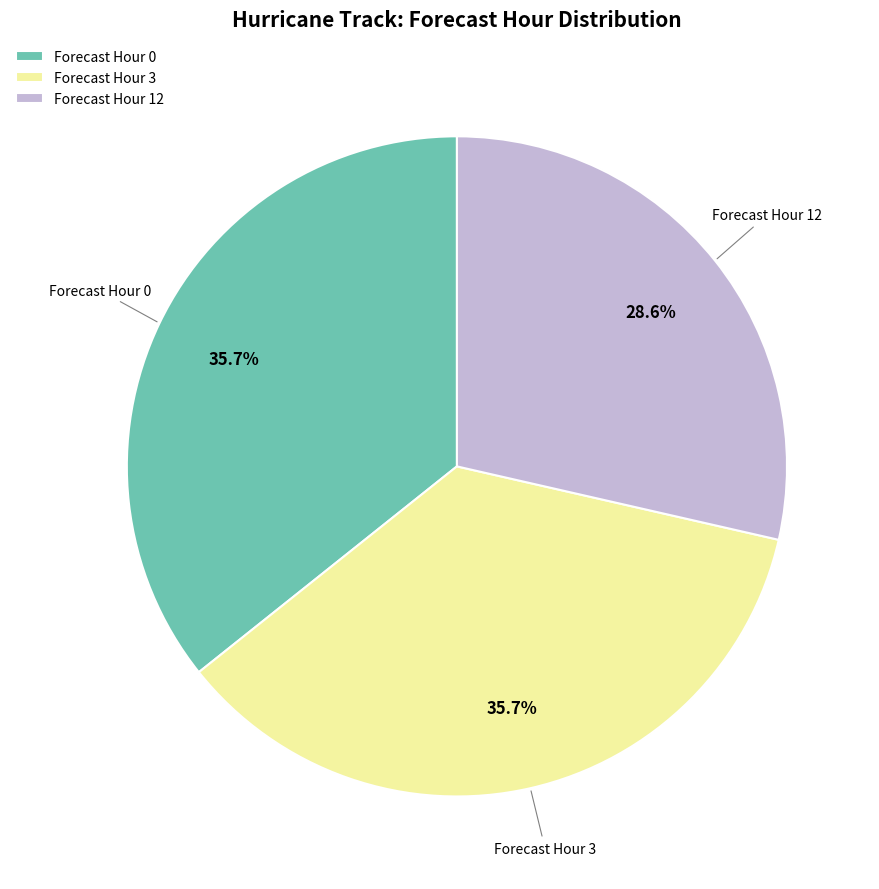

Between Forecast Hour 0 and Forecast Hour 12, which is larger?

Forecast Hour 0